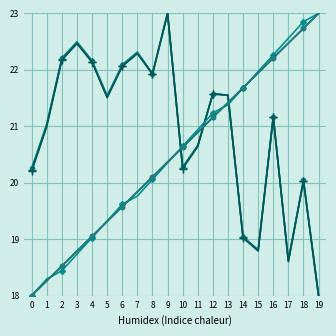

Count the number of data series in this chart.

6